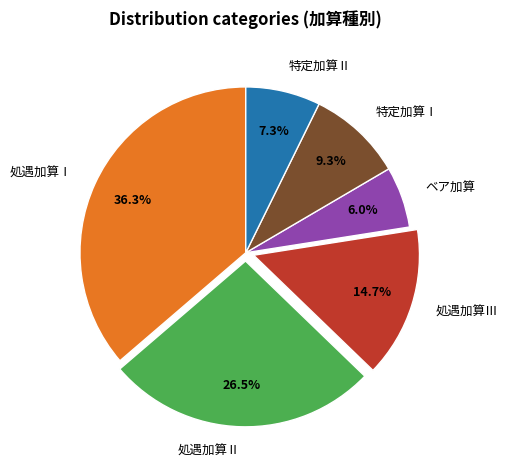

Does any single category account for the majority?

No